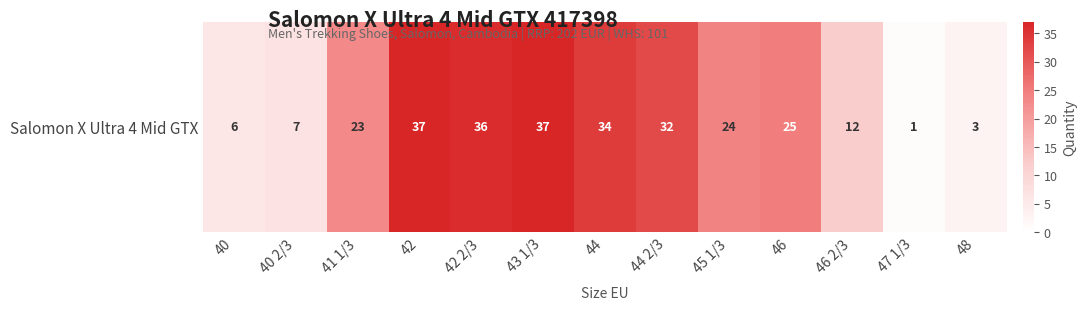

How many values are below 24?

6